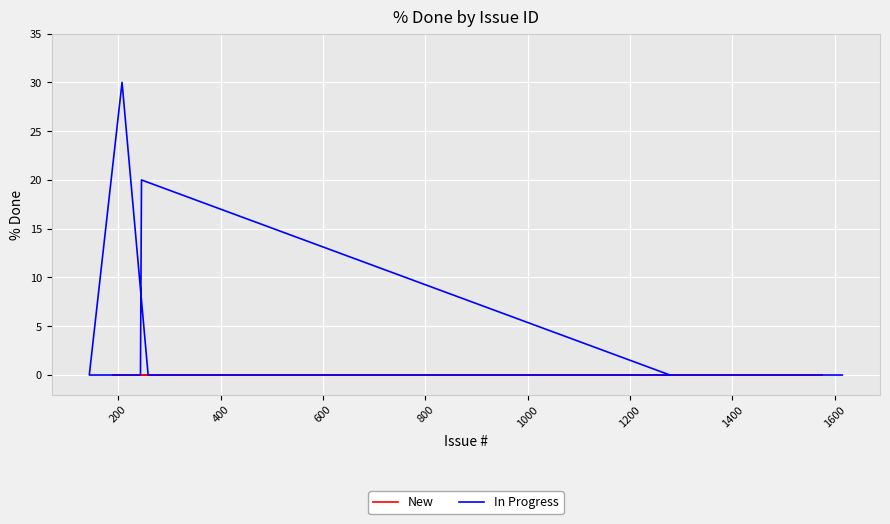

What is the change in value from 0 to 400?

+30